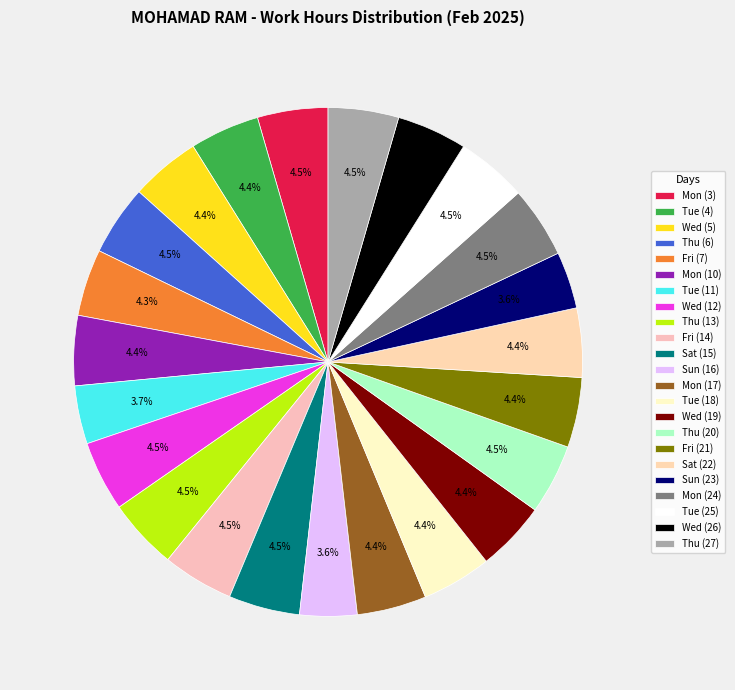

Is the sum of Fri (21) and Sat (22) greater than half?

No